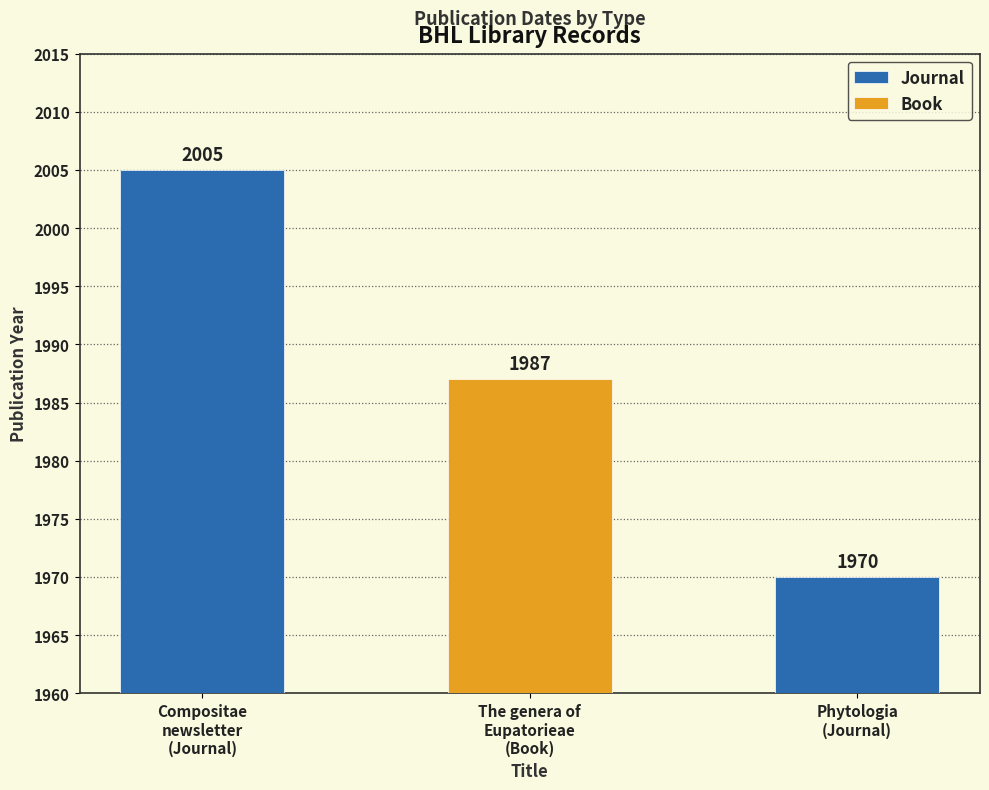

What is the maximum value for Journal?

2005